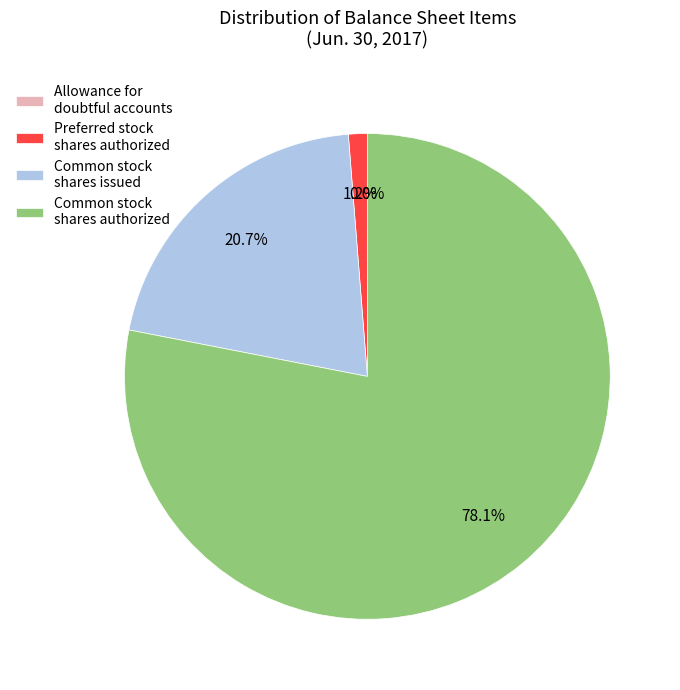

Which slice is the largest?

Common stock shares authorized